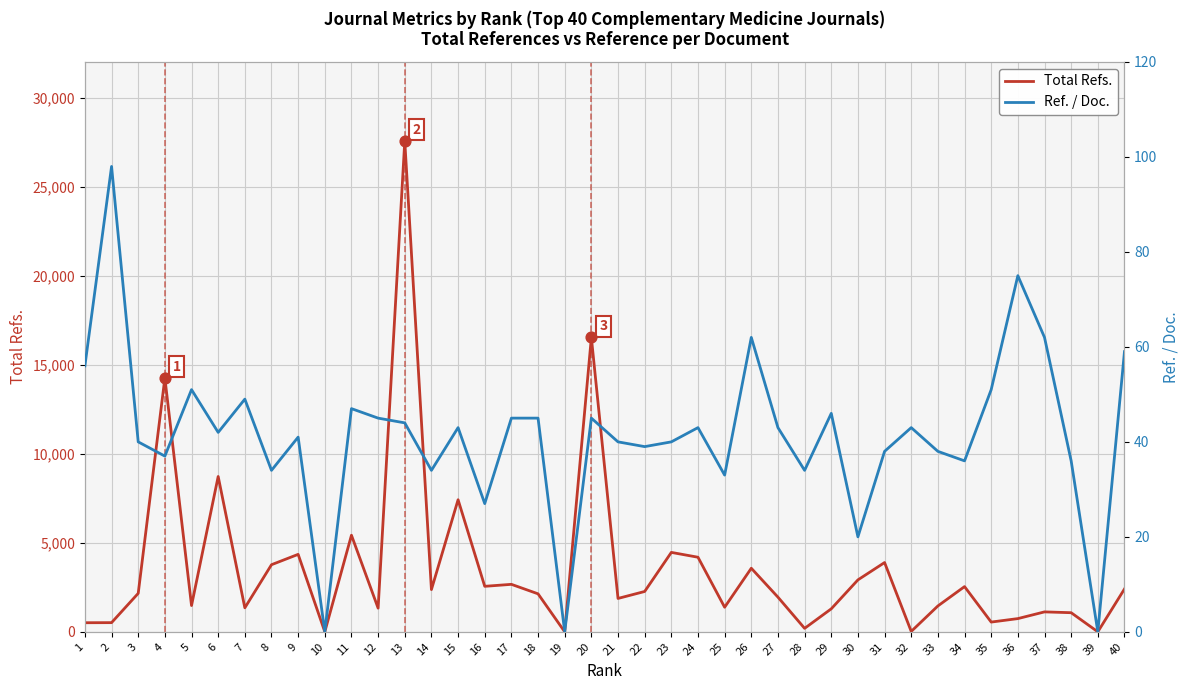

Which series contains the lowest Y value?

Total Refs.